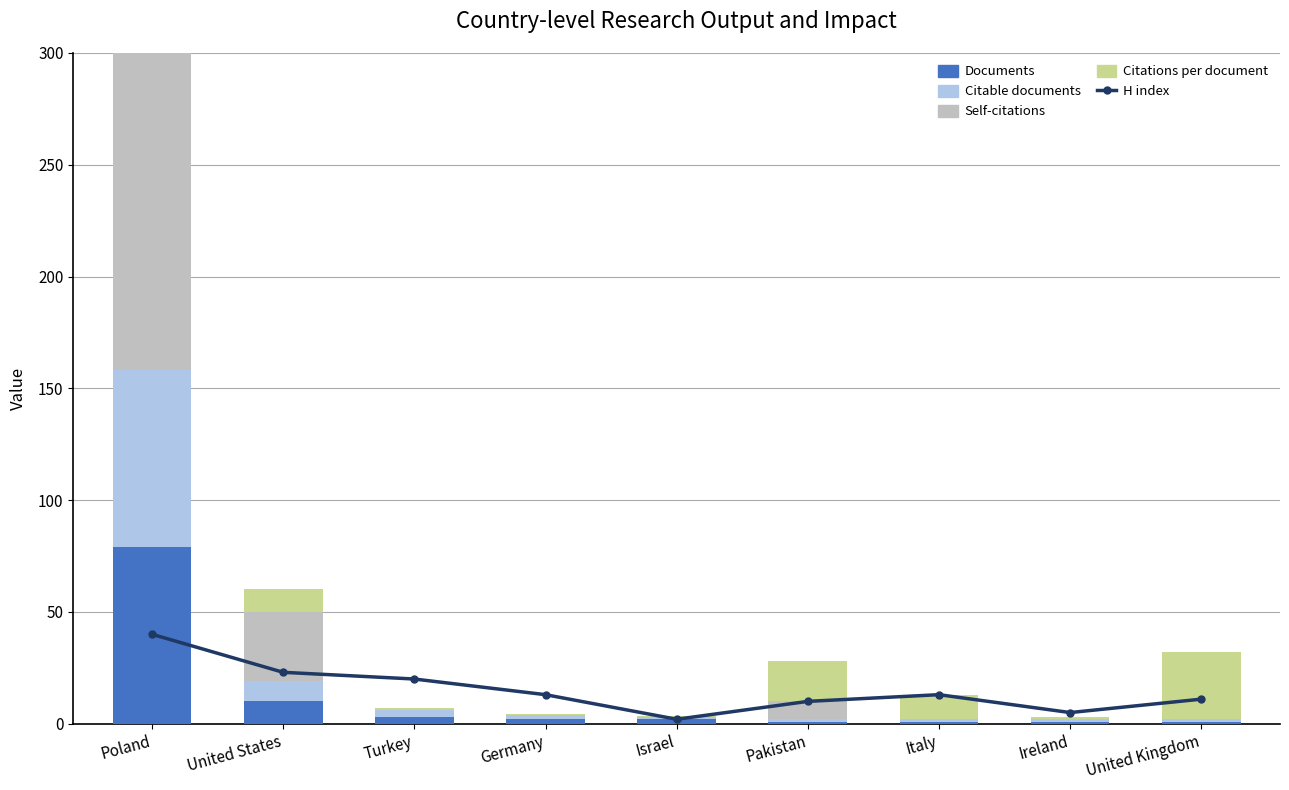

Rank the series at Poland from lowest to highest value.

Citations per document, H index, Documents, Citable documents, Self-citations